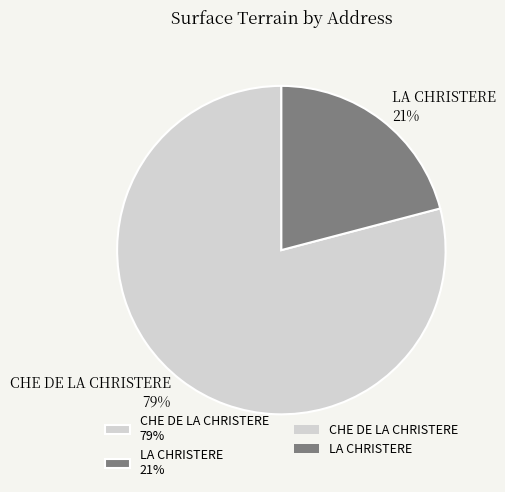

What percentage is the LA CHRISTERE slice, to the nearest percent?

21%